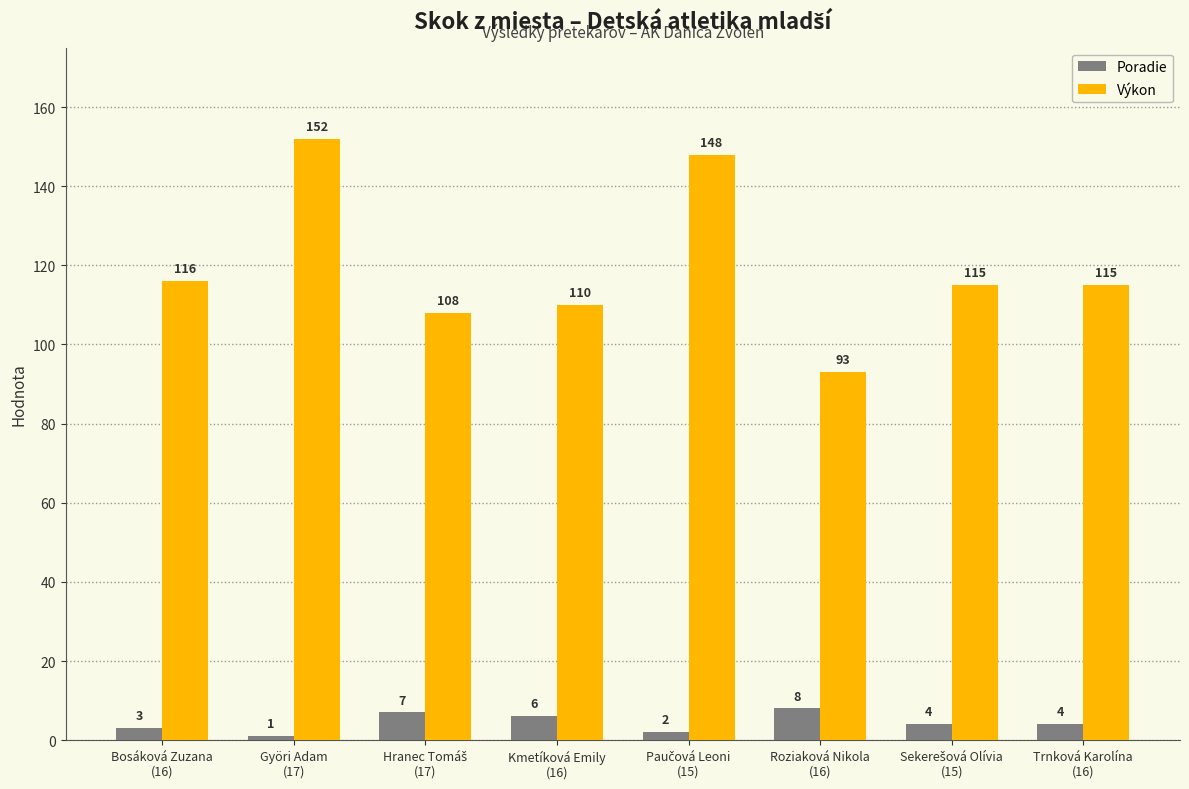

What is the greatest value displayed?

152